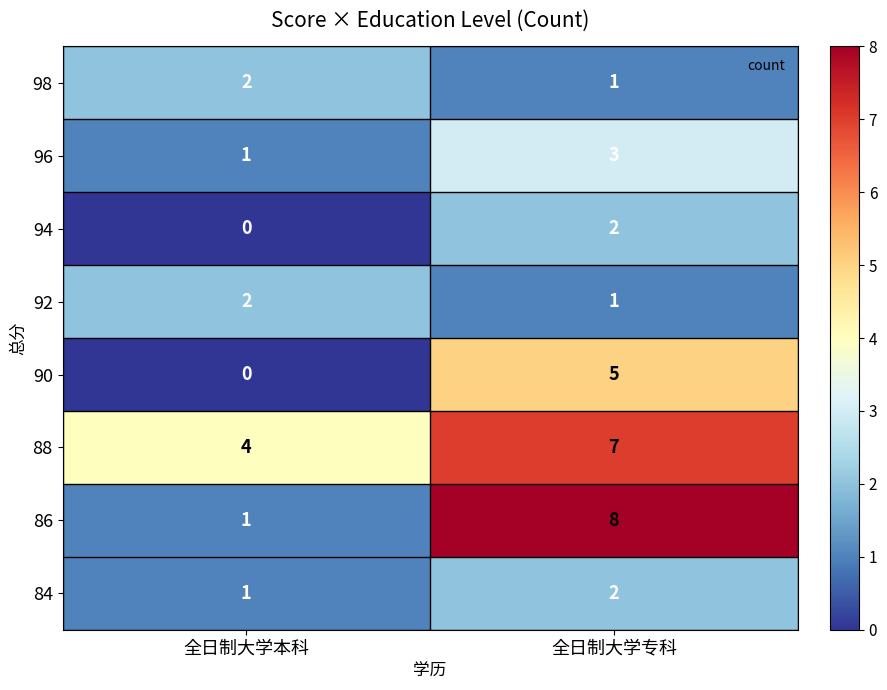

How many series are shown in this chart?

8